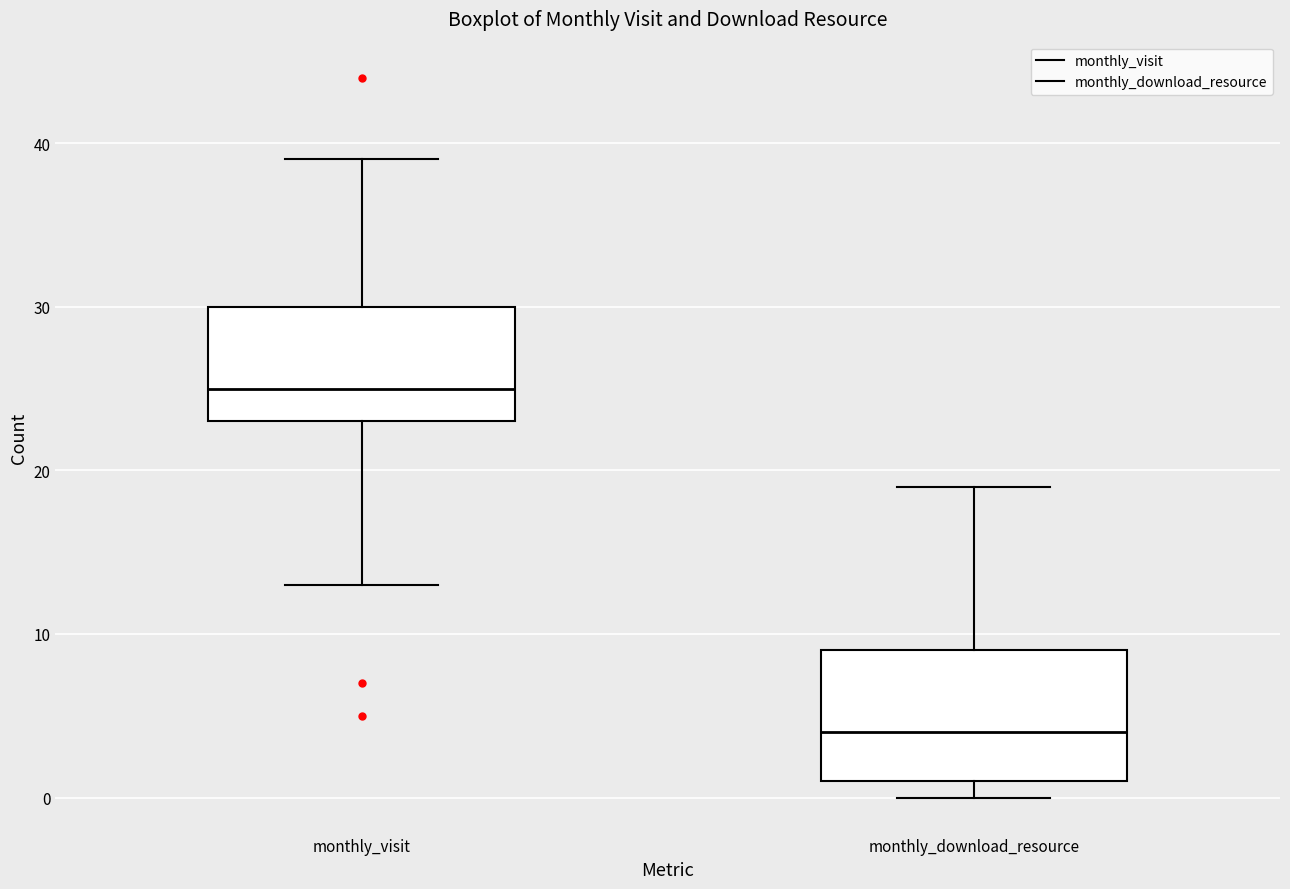

Reading left to right, transcribe this box plot: for each box, give where its median line is, the range the box spans, and where its two whiskers end, as read against the y-axis. The values are not printed on the chart, so give them approximately, as read against the axis.

monthly_visit: median 25, box 23 to 30, whiskers 13 to 39
monthly_download_resource: median 4, box 1 to 9, whiskers 0 to 19